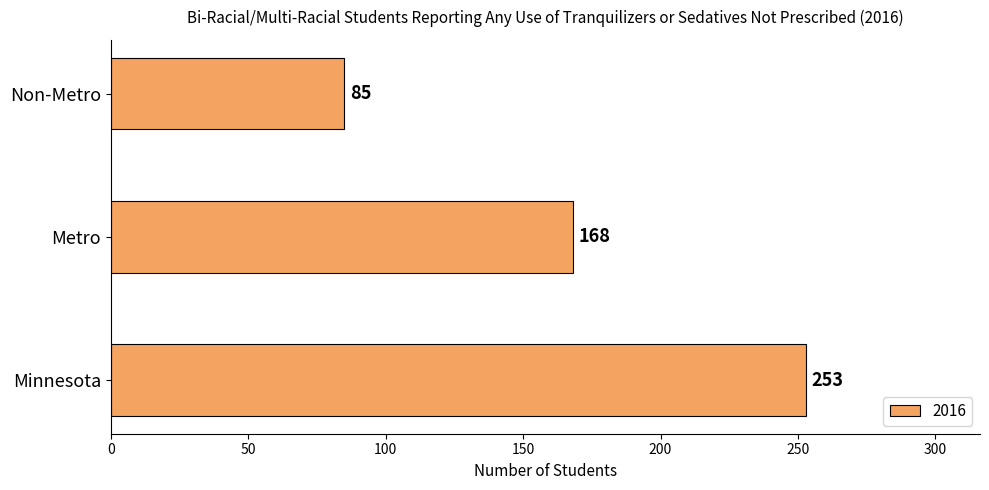

Which label corresponds to the smallest value in the chart?

Non-Metro